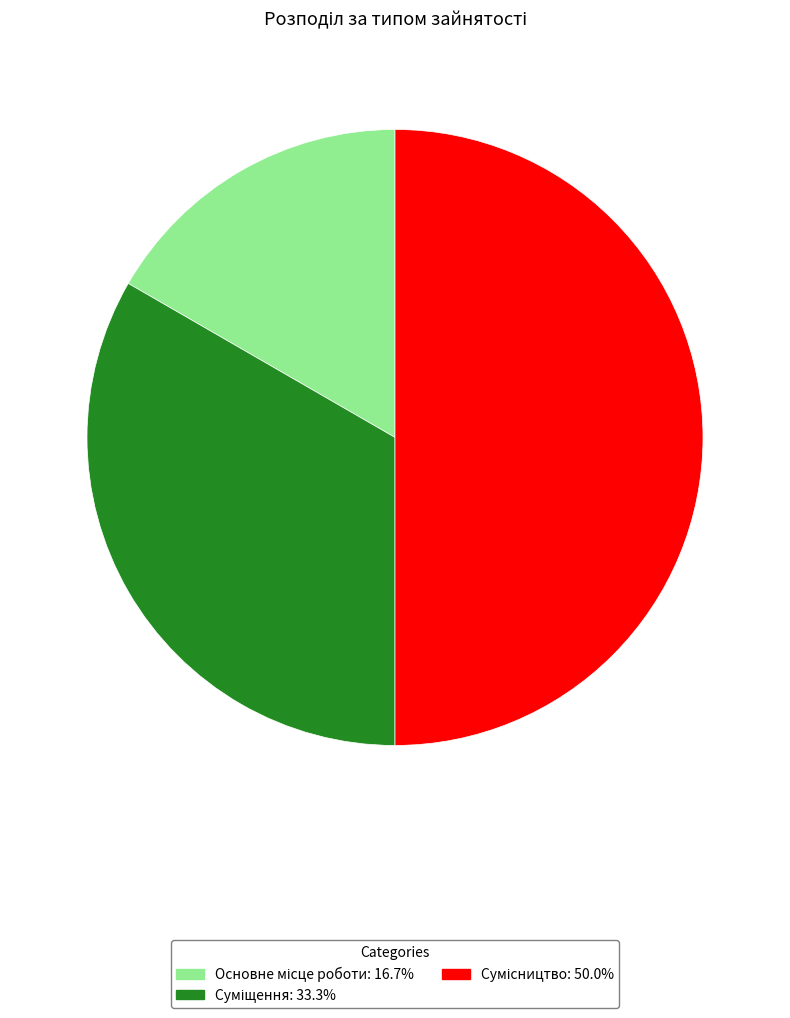

How many segments does this pie chart have?

3